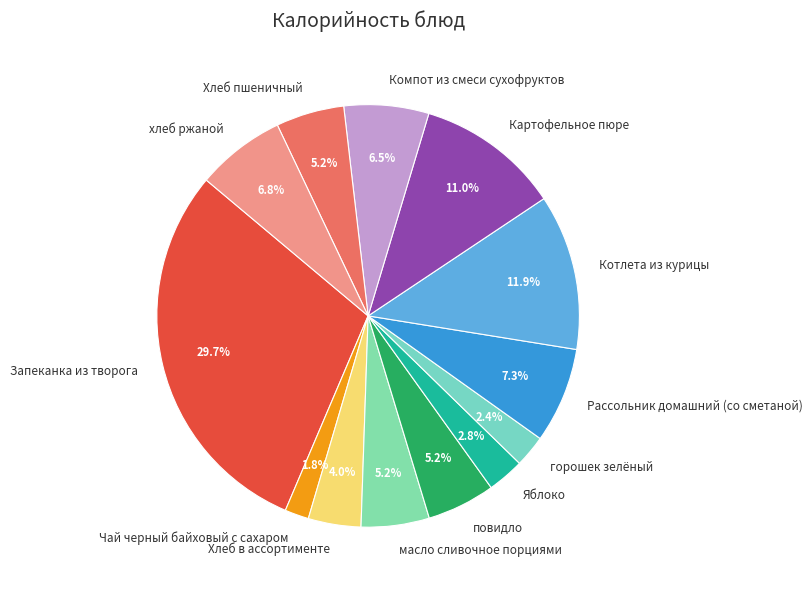

Is it true that Чай черный байховый с сахаром is 11% of the pie?

False